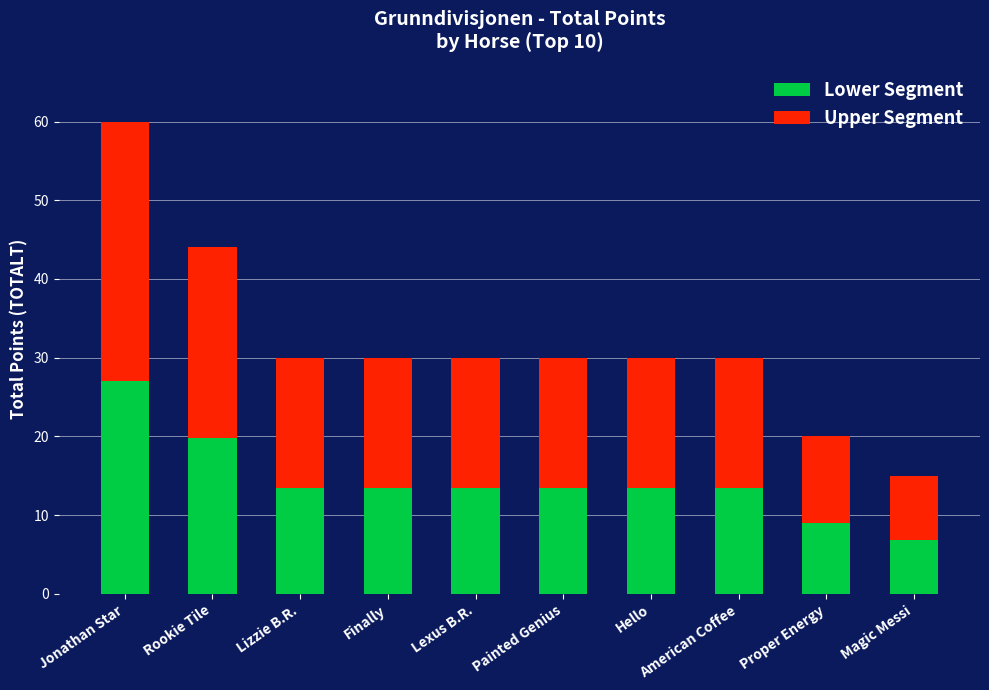

The value of Lower Segment at Lizzie B.R. is 5.9. True or false?

False